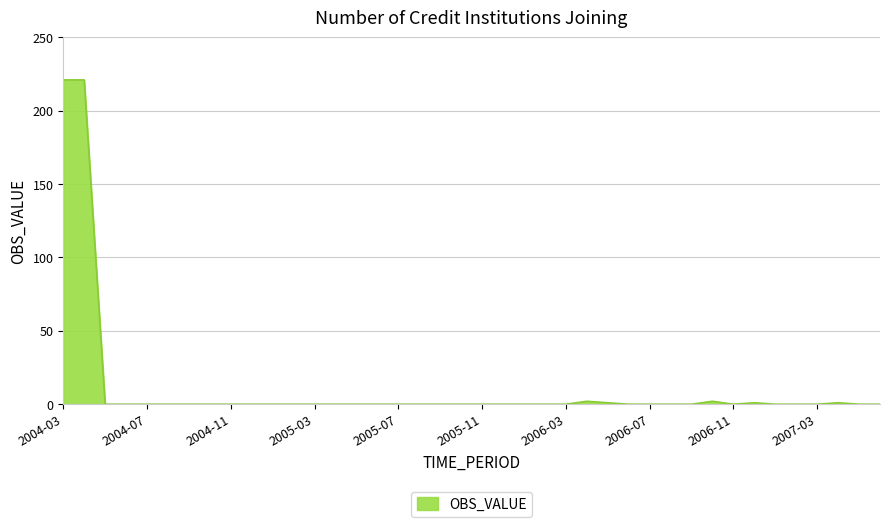

What is the maximum value shown in the chart?

221